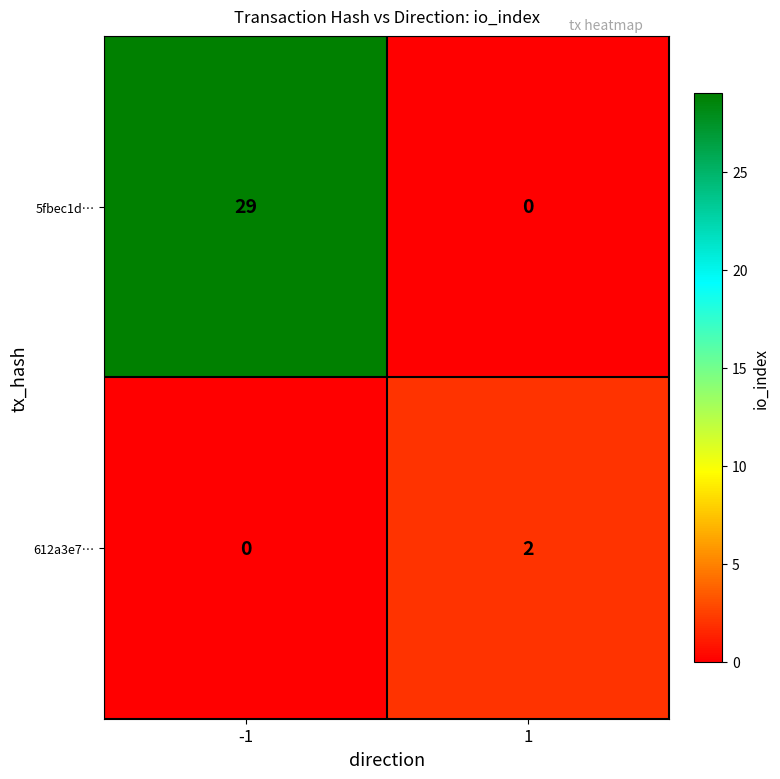

Reading right to left, list all the values displayed in this chart.

5fbec1d…: 0	29
612a3e7…: 2	0